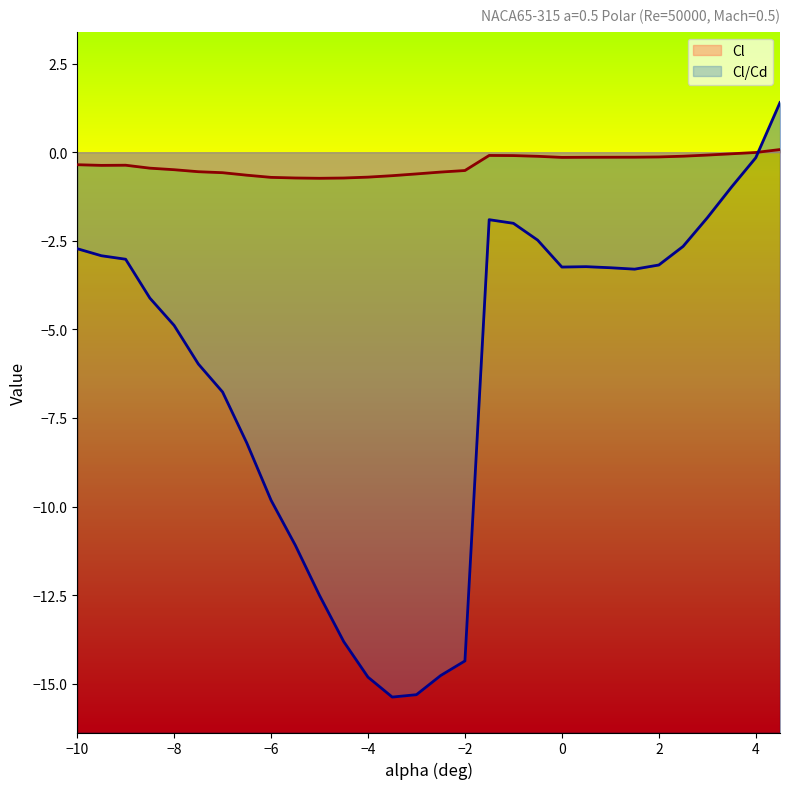

Reading left to right, list all the values displayed in this chart.

Cl: -0.4	-0.4	-0.4	-0.5	-0.5	-0.6	-0.6	-0.6	-0.7	-0.7	-0.7	-0.7	-0.7	-0.7	-0.6	-0.6	-0.5	-0.1	-0.1	-0.1	-0.1	-0.1	-0.1	-0.1	-0.1	-0.1	-0.1	-0.0	-0.0	0.1
Cl/Cd: -2.7	-2.9	-3.0	-4.1	-4.9	-6.0	-6.8	-8.2	-9.8	-11.1	-12.5	-13.8	-14.8	-15.4	-15.3	-14.8	-14.4	-1.9	-2.0	-2.5	-3.2	-3.2	-3.3	-3.3	-3.2	-2.7	-1.9	-1.0	-0.2	1.4